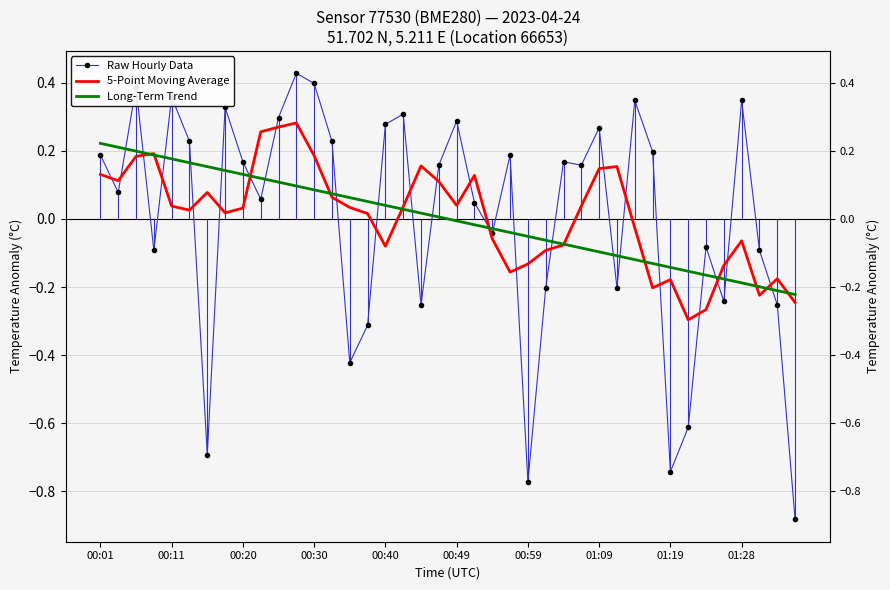

What is the total value across all series at 00:49?

0.3